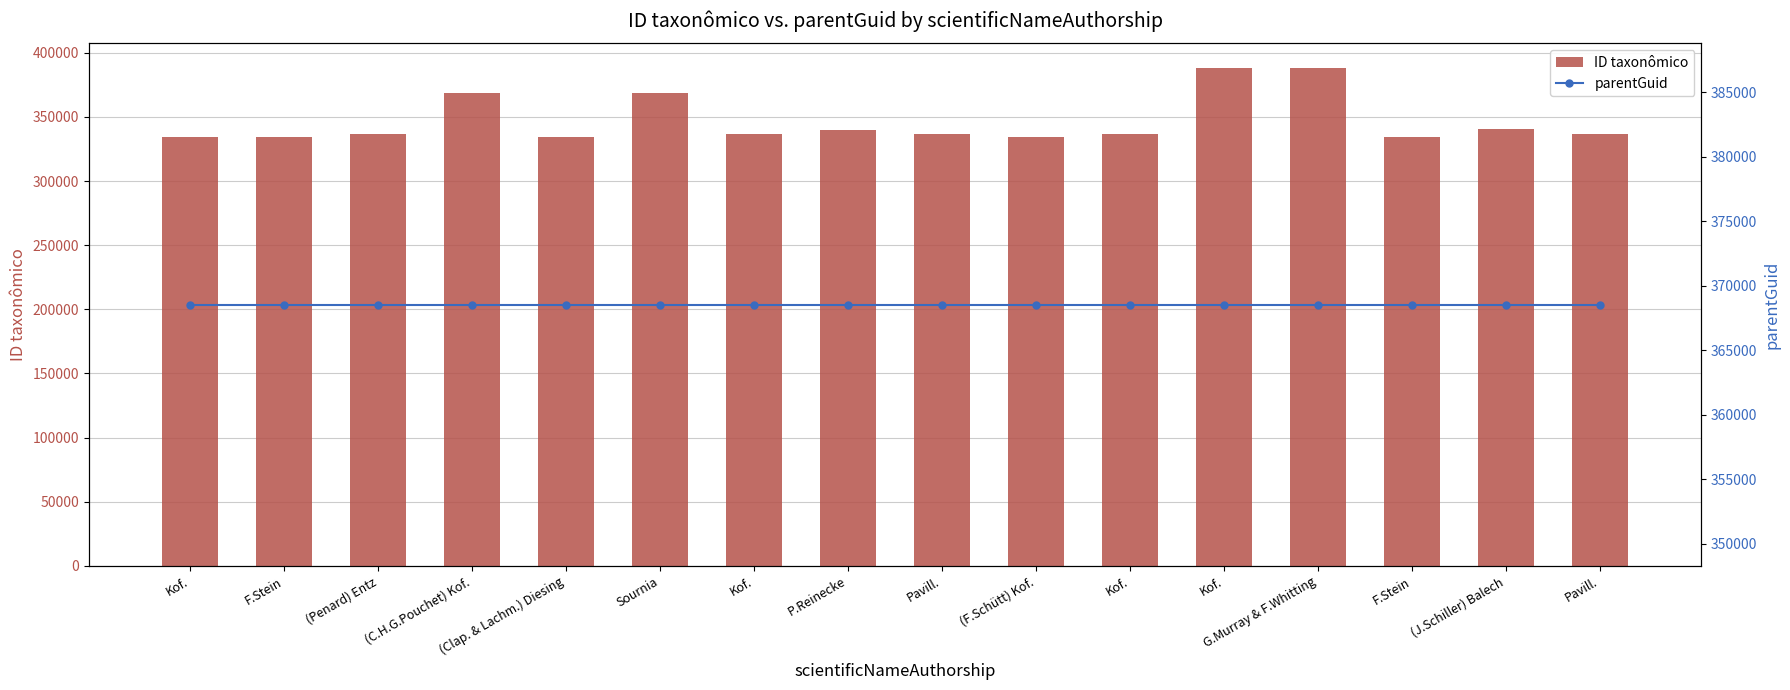

Which category has the lowest value in the ID taxonômico series?

F.Stein